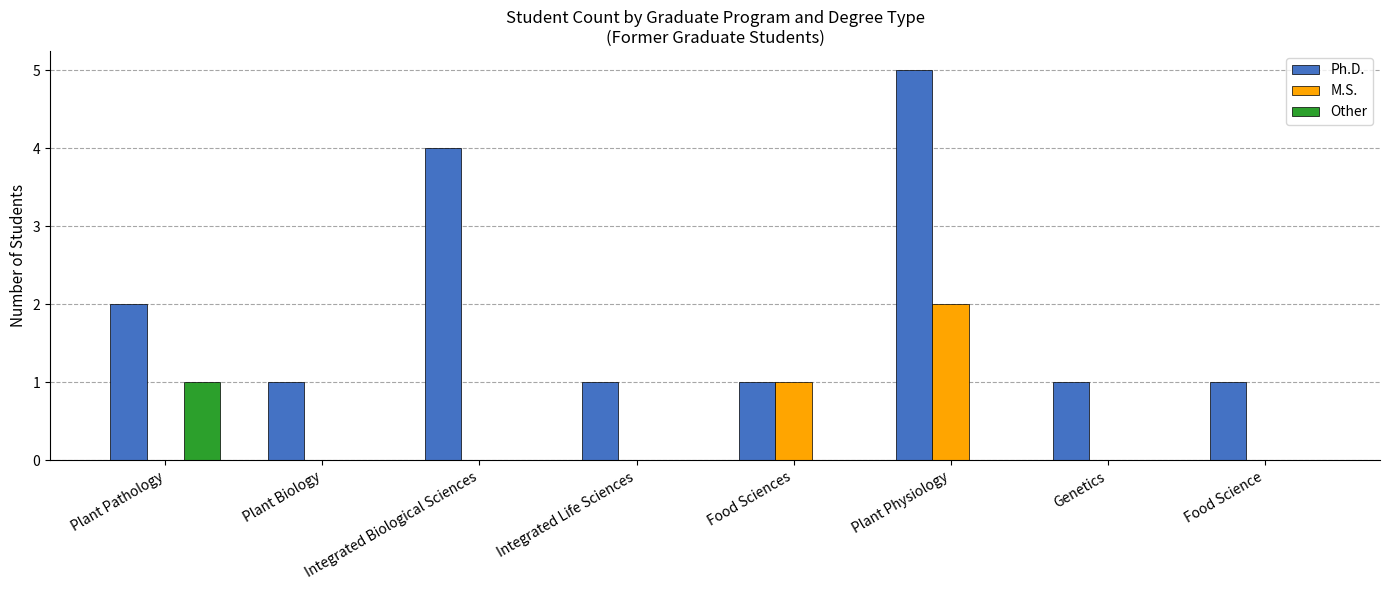

Reading left to right, list all the values displayed in this chart.

Ph.D.: Plant Pathology=2	Plant Biology=1	Integrated Biological Sciences=4	Integrated Life Sciences=1	Food Sciences=1	Plant Physiology=5	Genetics=1	Food Science=1
M.S.: Plant Pathology=0	Plant Biology=0	Integrated Biological Sciences=0	Integrated Life Sciences=0	Food Sciences=1	Plant Physiology=2	Genetics=0	Food Science=0
Other: Plant Pathology=1	Plant Biology=0	Integrated Biological Sciences=0	Integrated Life Sciences=0	Food Sciences=0	Plant Physiology=0	Genetics=0	Food Science=0